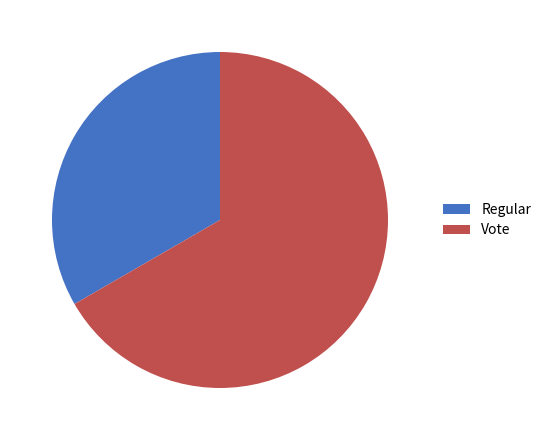

Do Regular and Vote together represent more than half of the pie?

Yes